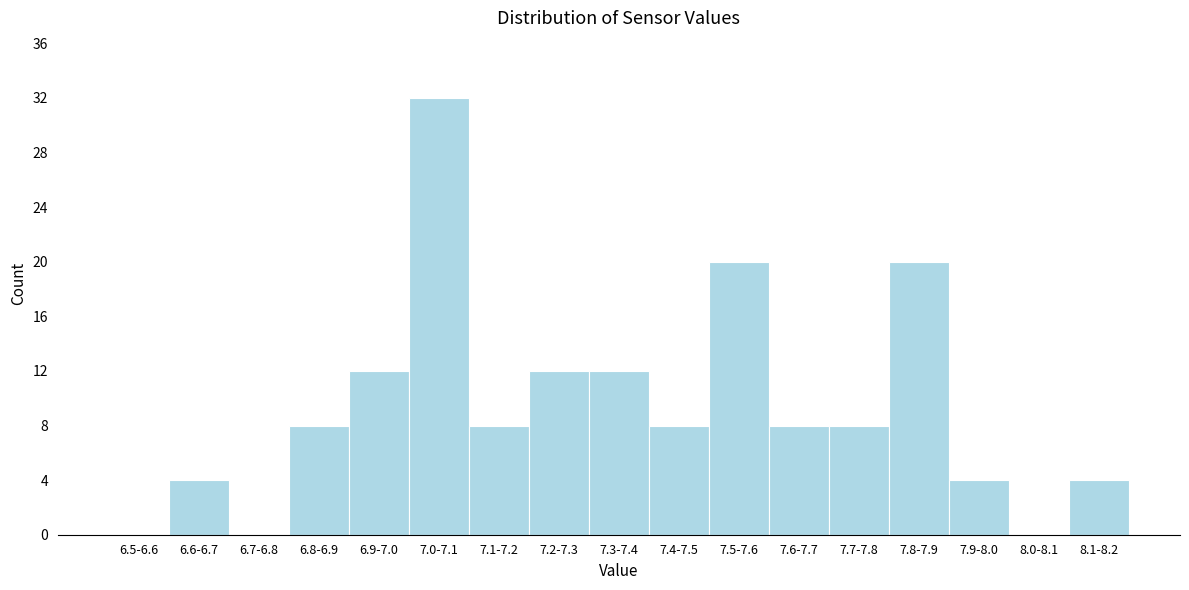

Reading left to right, transcribe all the data shown in this chart.

6.5-6.6=0	6.6-6.7=4	6.7-6.8=0	6.8-6.9=8	6.9-7.0=12	7.0-7.1=32	7.1-7.2=8	7.2-7.3=12	7.3-7.4=12	7.4-7.5=8	7.5-7.6=20	7.6-7.7=8	7.7-7.8=8	7.8-7.9=20	7.9-8.0=4	8.0-8.1=0	8.1-8.2=4